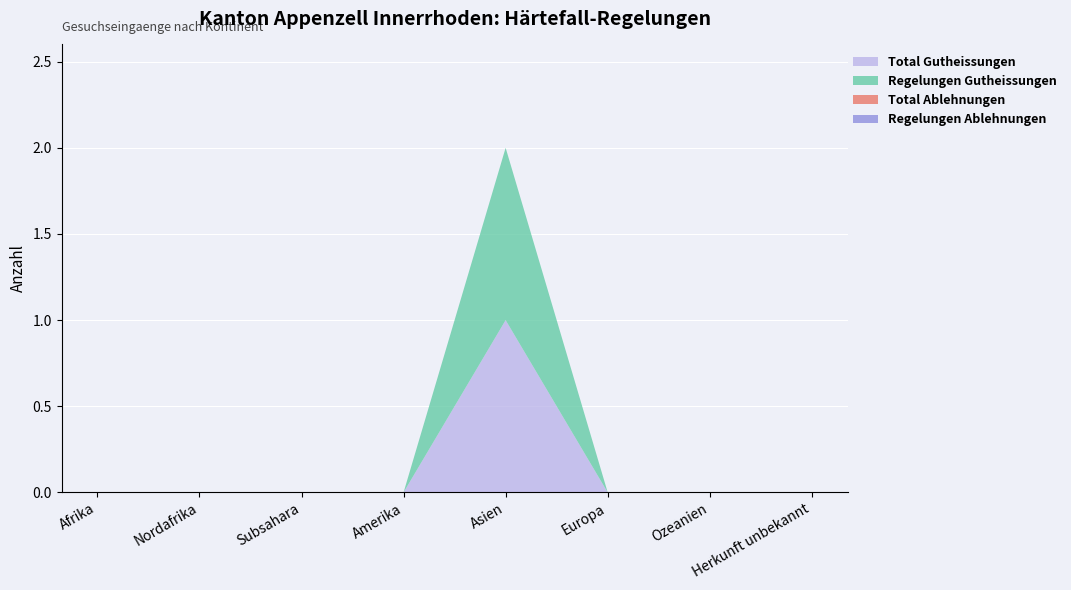

Reading left to right, extract all data points from this chart.

Total Gutheissungen: Afrika=0	Nordafrika=0	Subsahara=0	Amerika=0	Asien=1	Europa=0	Ozeanien=0	Herkunft unbekannt=0
Regelungen Gutheissungen: Afrika=0	Nordafrika=0	Subsahara=0	Amerika=0	Asien=1	Europa=0	Ozeanien=0	Herkunft unbekannt=0
Total Ablehnungen: Afrika=0	Nordafrika=0	Subsahara=0	Amerika=0	Asien=0	Europa=0	Ozeanien=0	Herkunft unbekannt=0
Regelungen Ablehnungen: Afrika=0	Nordafrika=0	Subsahara=0	Amerika=0	Asien=0	Europa=0	Ozeanien=0	Herkunft unbekannt=0